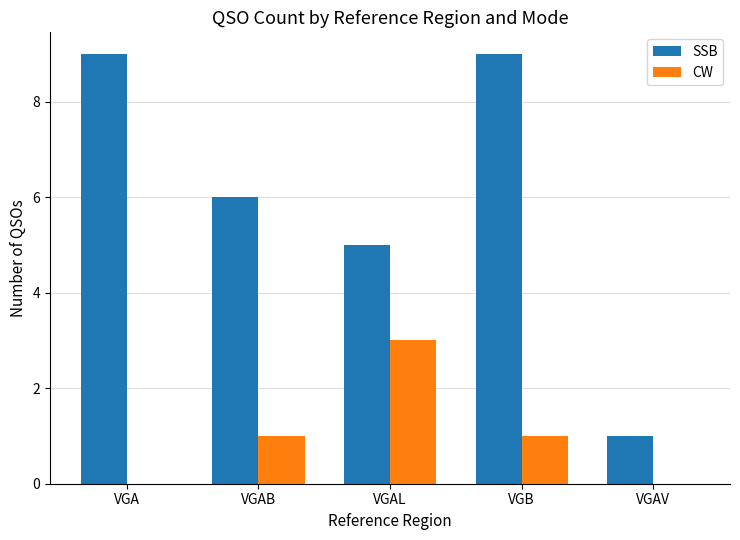

Between VGB and VGAV, which series saw the biggest shift?

SSB